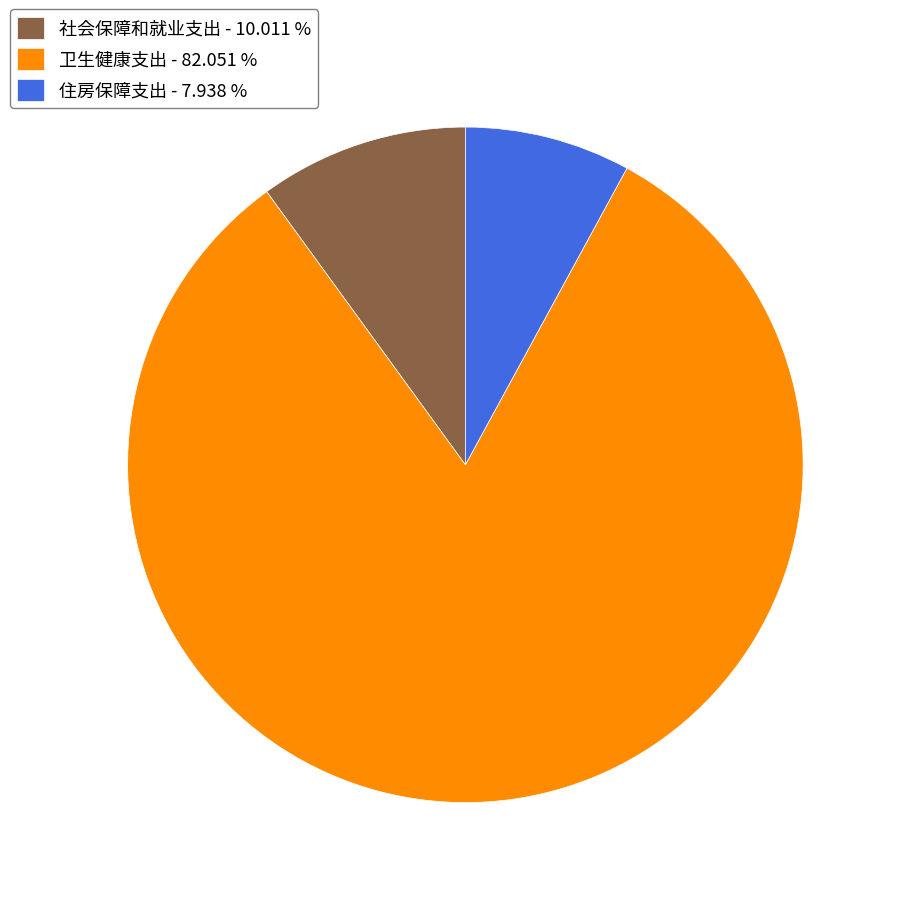

How many segments does this pie chart have?

3